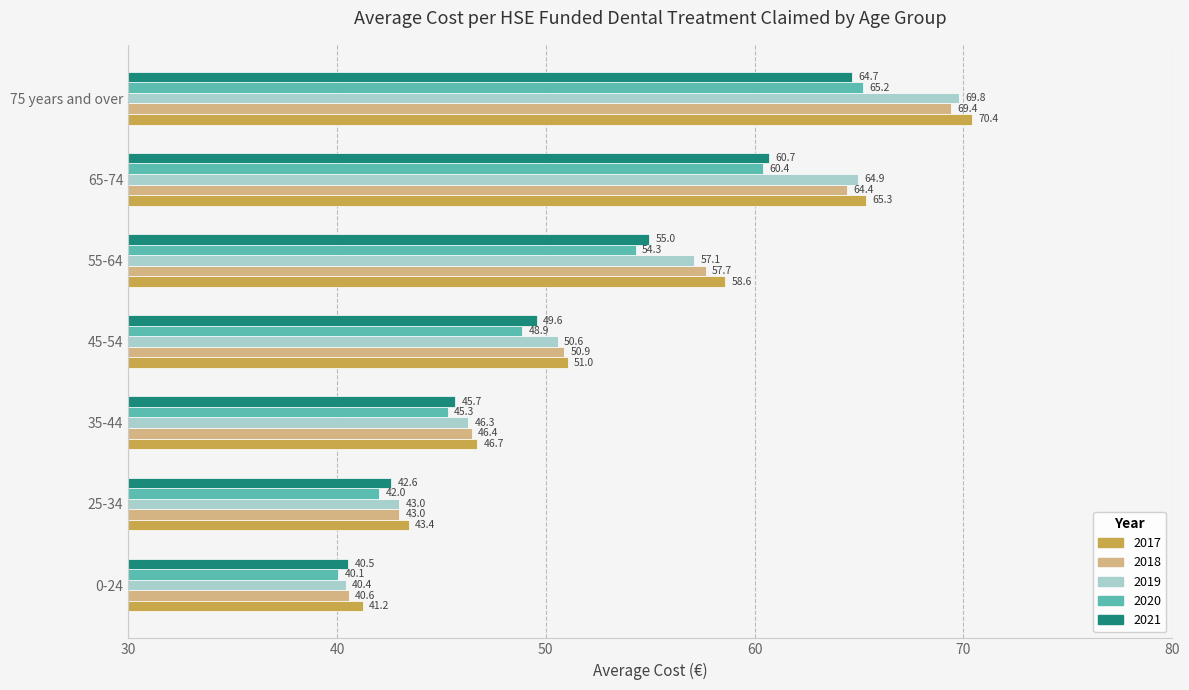

What is the total value across all series at 55-64?

282.6